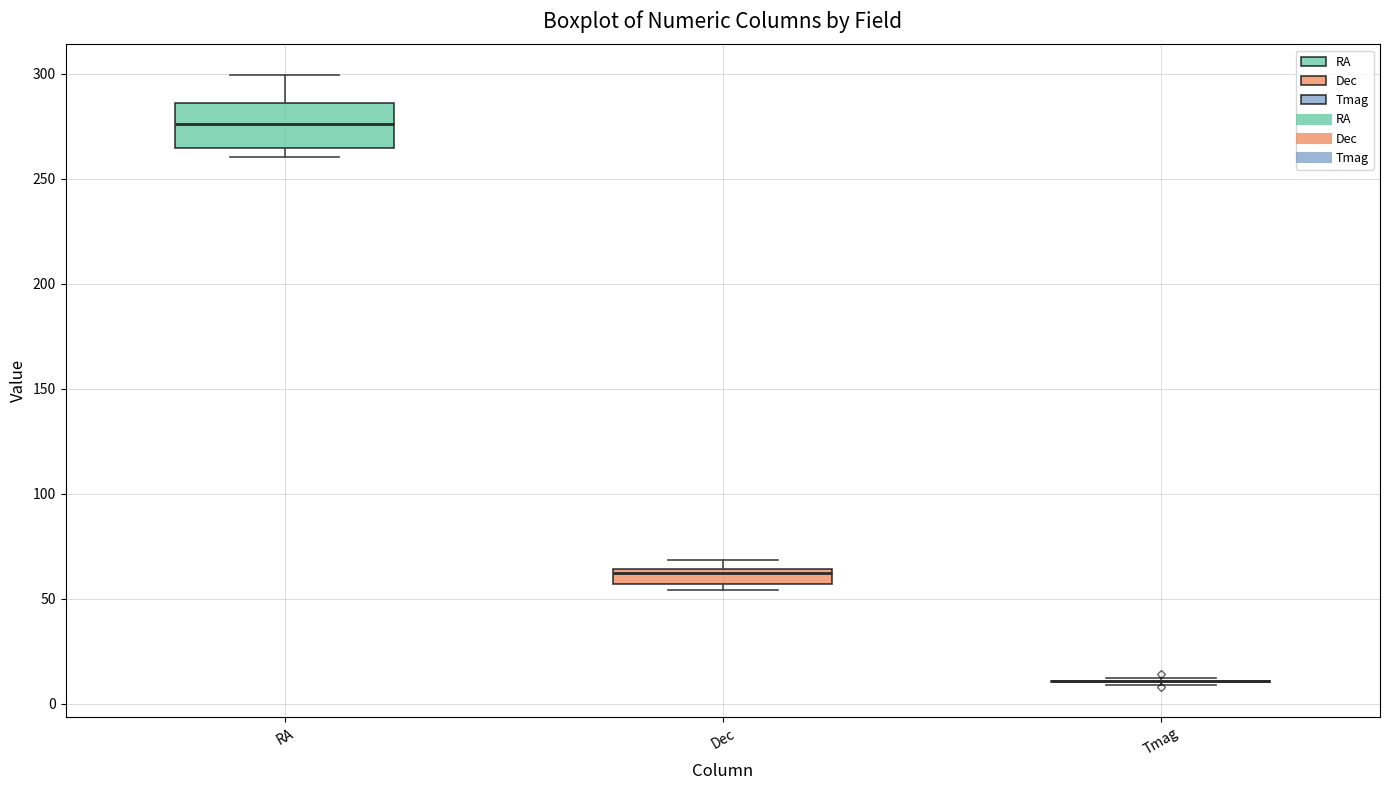

Which box is the tallest, from its lower edge to its upper edge?

RA